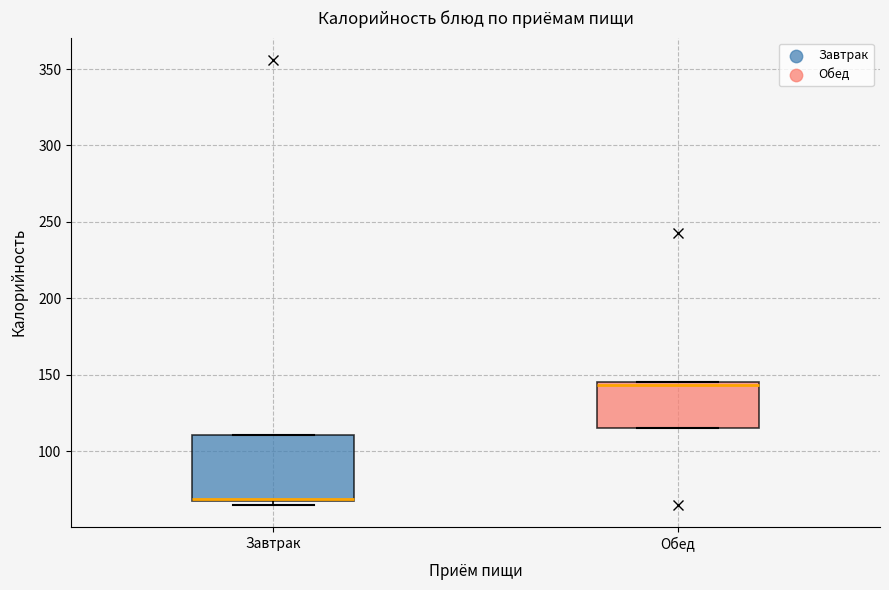

Reading left to right, read every box against the y-axis: the position of its median line, the range the box covers, and the ends of its whiskers. The values are not printed on the chart, so give them approximately, as read against the axis.

Завтрак: median 70, box 65 to 110, whiskers 65 (just below the box's lower edge) to 110
Обед: median 145 (just below the box's upper edge), box 115 to 145, whiskers 115 to 145